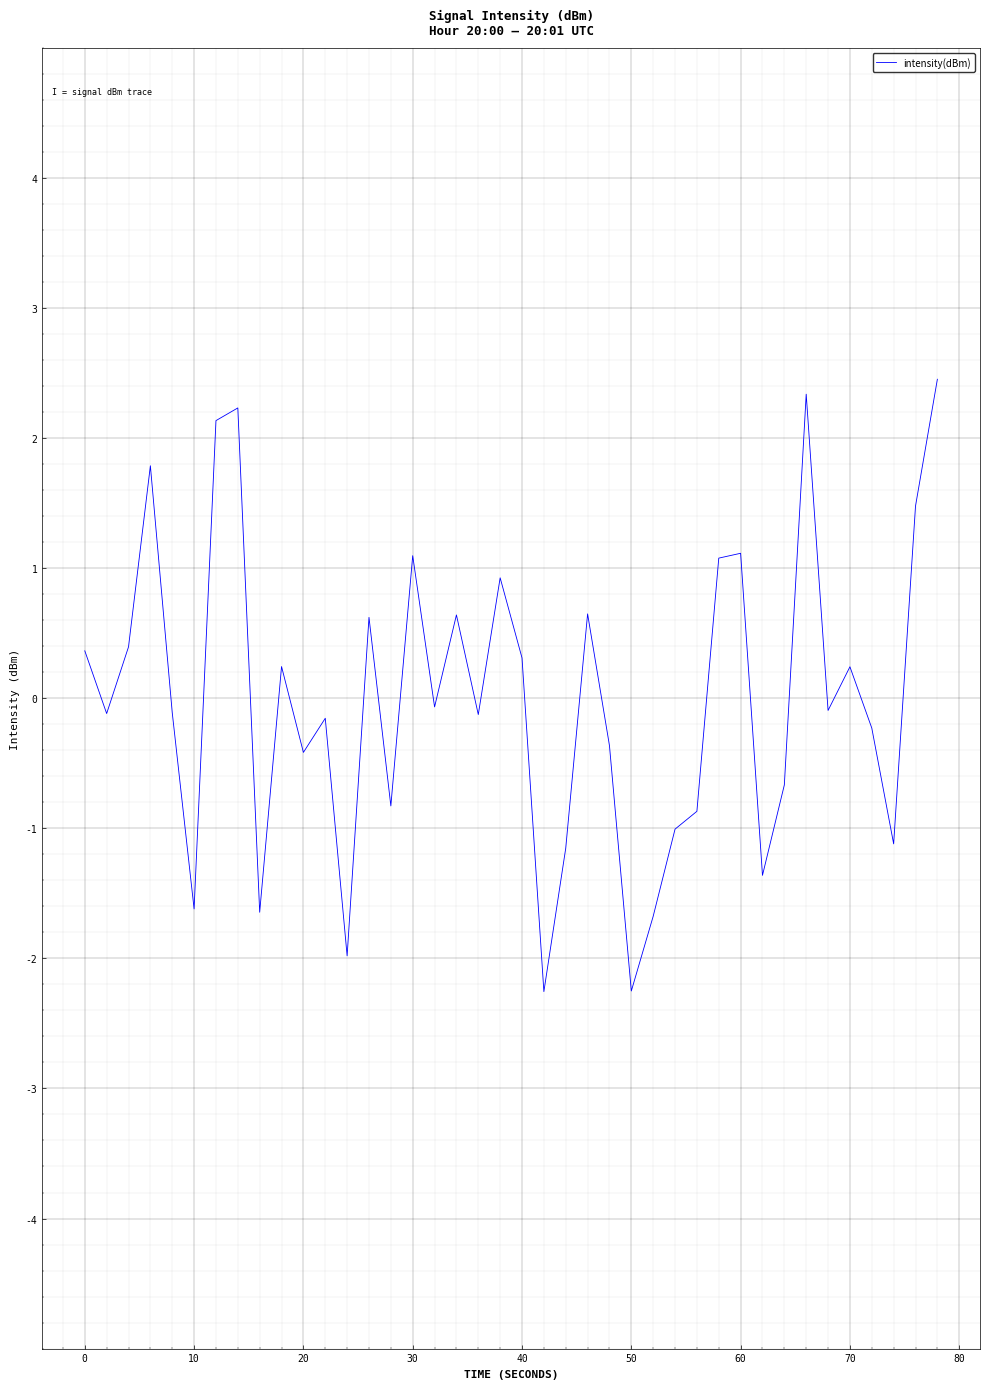

How many lines are shown in the chart?

1